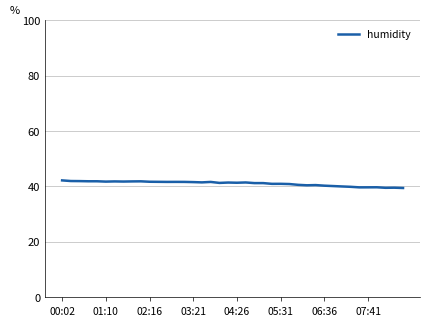

What is the minimum value shown in the chart?

39.4